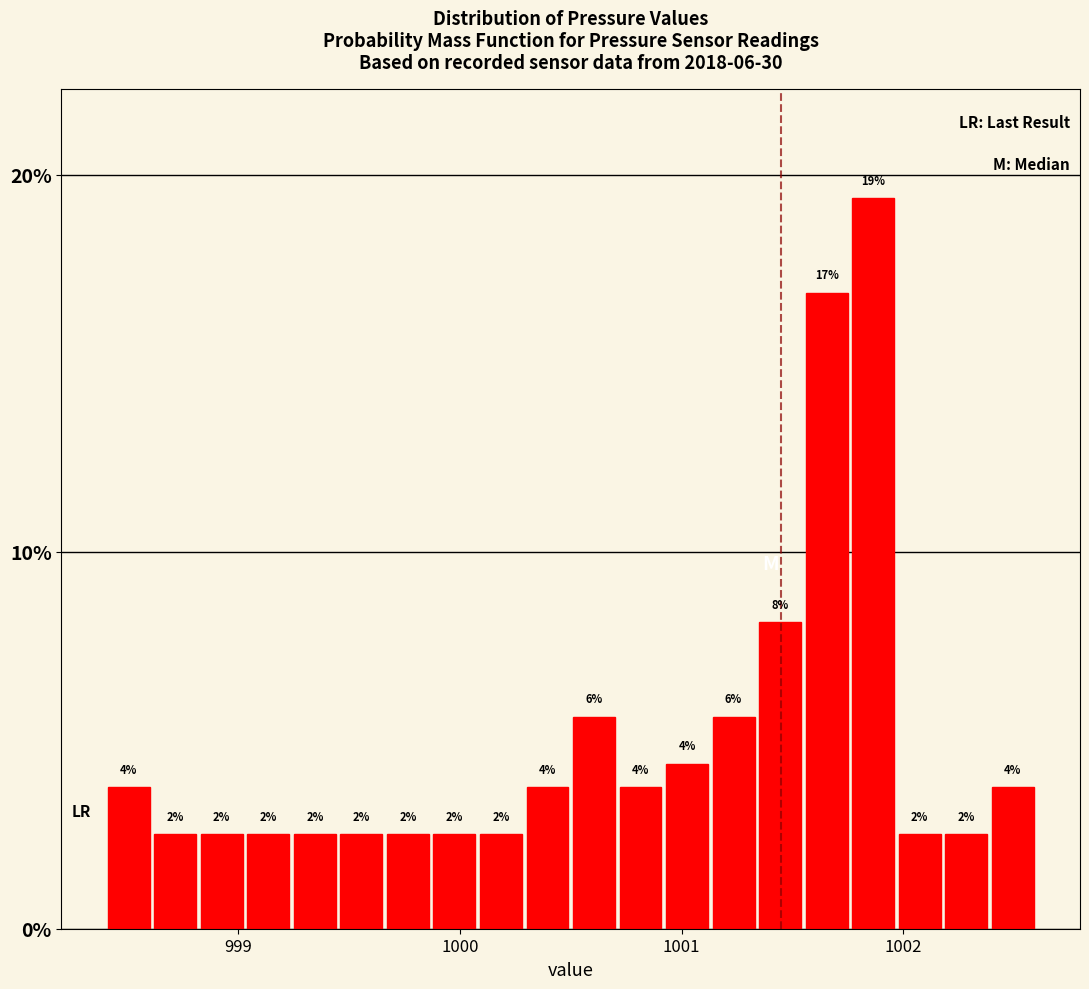

Read against the x-axis, roughly where is the centre of the tallest bar?

1001.9